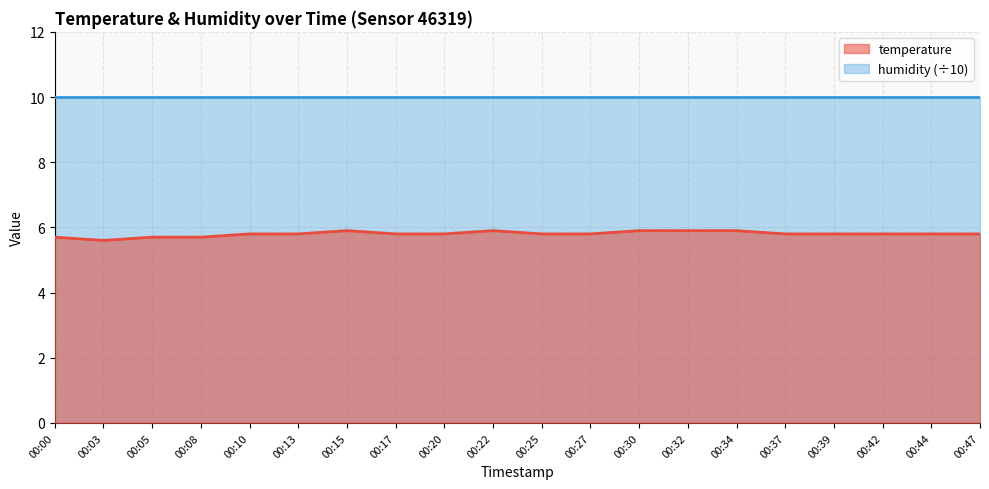

Rank the categories by value from highest to lowest.

00:15, 00:22, 00:30, 00:32, 00:34, 00:10, 00:13, 00:17, 00:20, 00:25, 00:27, 00:37, 00:39, 00:42, 00:44, 00:47, 00:00, 00:05, 00:08, 00:03